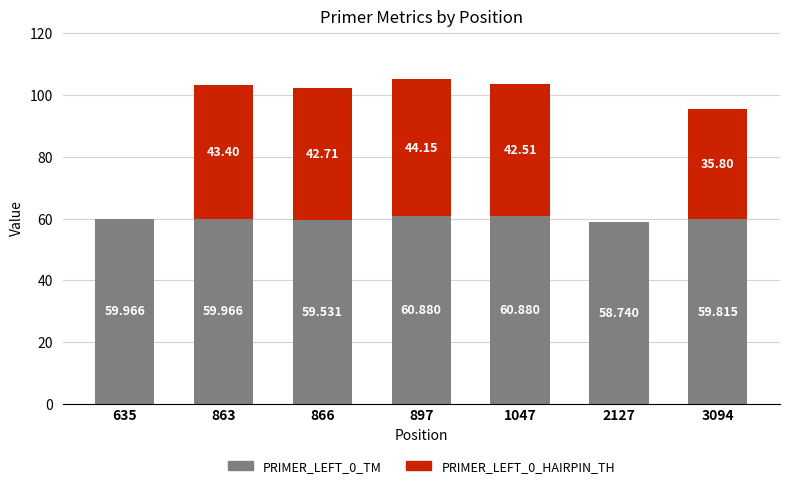

What value does the PRIMER_LEFT_0_HAIRPIN_TH series have at 863?

43.4